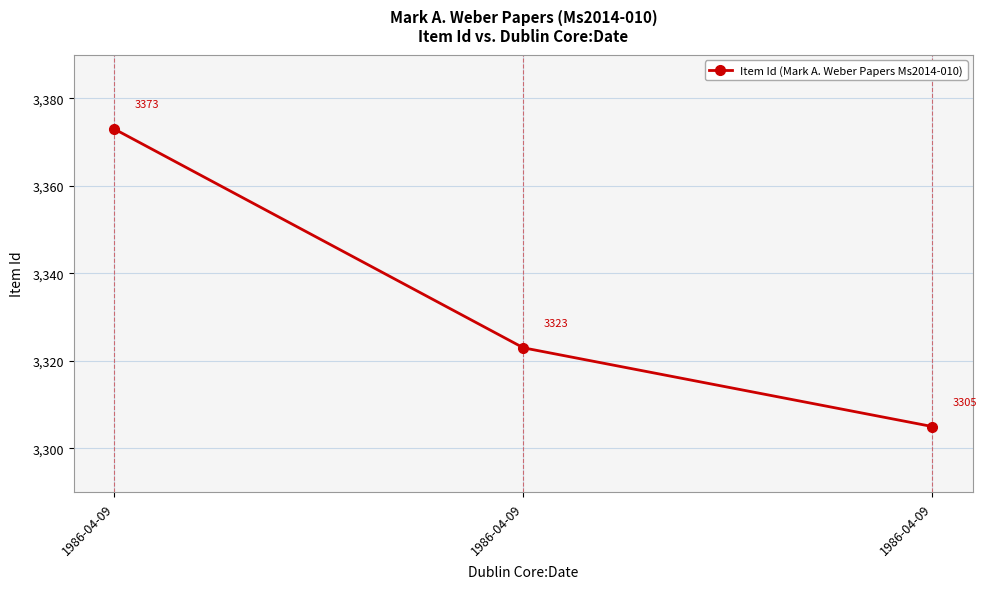

Reading left to right, what are all the values shown in this chart?

3373	3323	3305